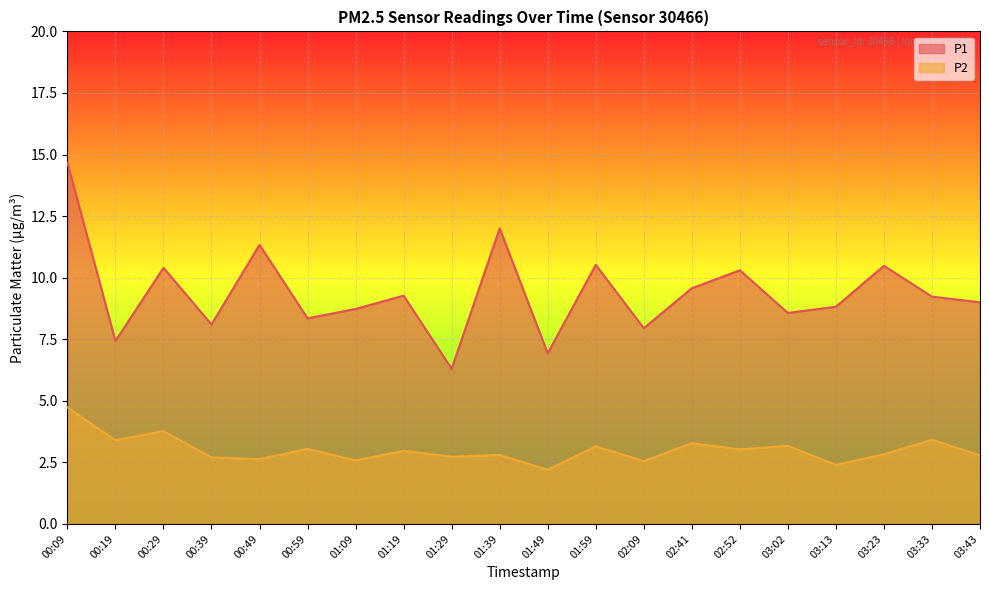

What are all the series names shown in the legend?

P1, P2